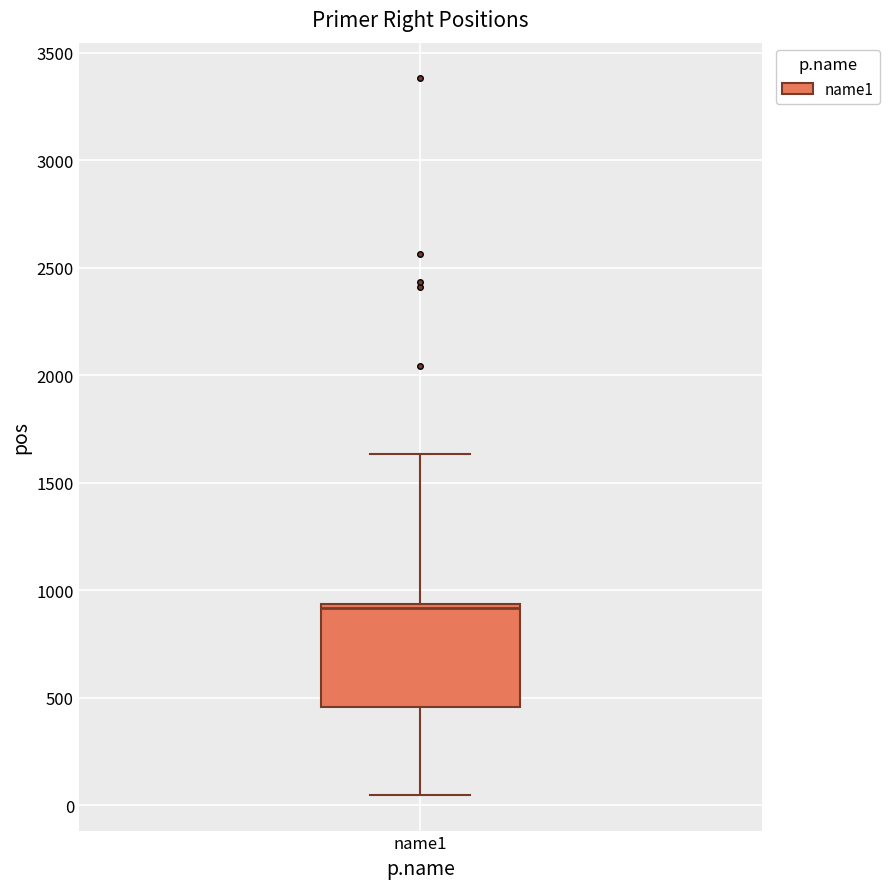

Transcribe this box plot: give where the median line is, the range the box spans, and where the two whiskers end, as read against the y-axis. The values are not printed on the chart, so give them approximately, as read against the axis.

median 900, box 450 to 950, whiskers 50 to 1650